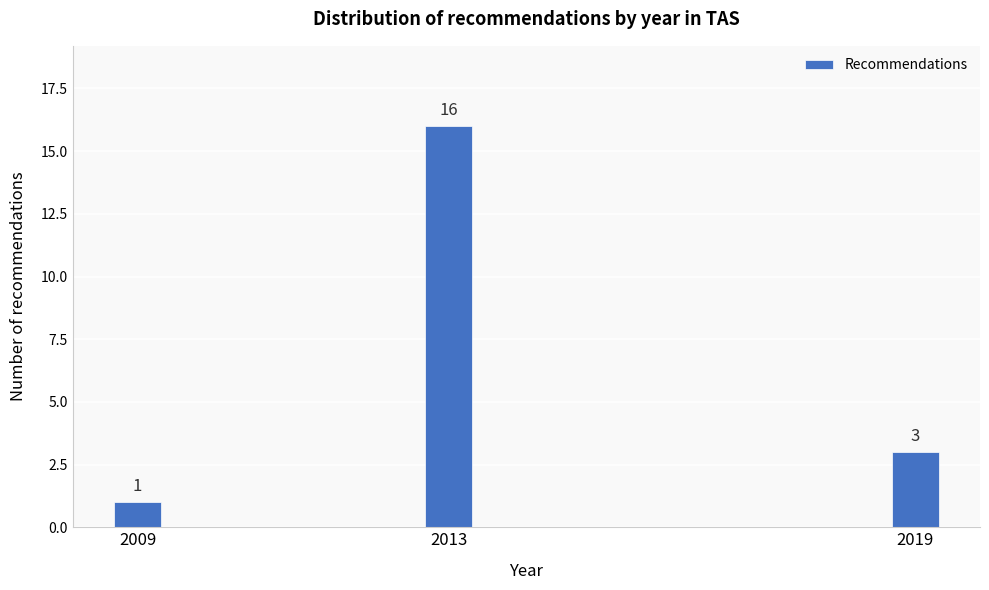

Reading left to right, list all the values displayed in this chart.

2009=1	2013=16	2019=3